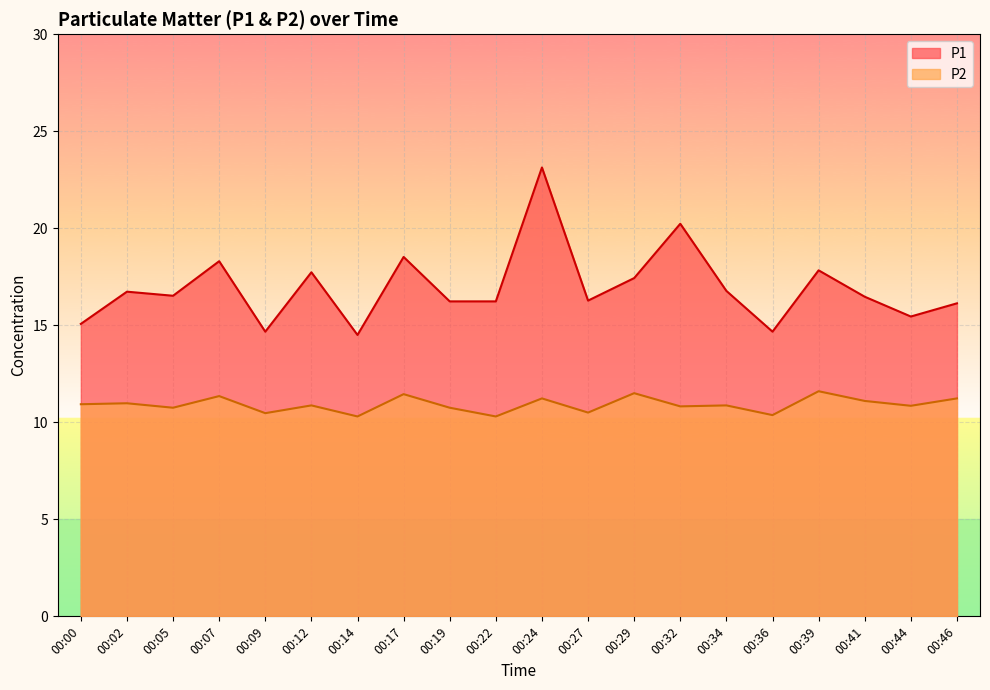

List the labels in order of P2 value, smallest first.

00:14, 00:22, 00:36, 00:09, 00:27, 00:05, 00:19, 00:32, 00:44, 00:12, 00:34, 00:00, 00:02, 00:41, 00:24, 00:46, 00:07, 00:17, 00:29, 00:39